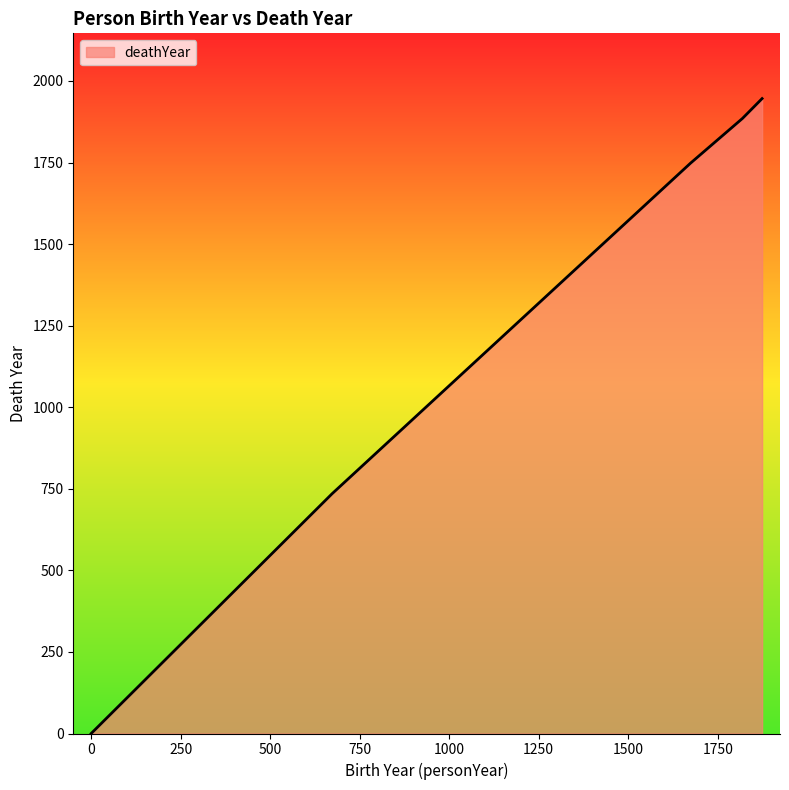

Count the number of data series in this chart.

1